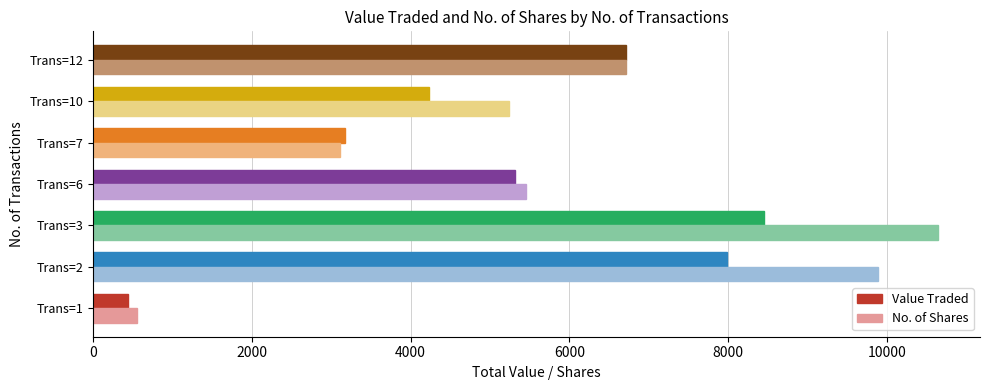

At how many categories does at least one series exceed 4418?

5